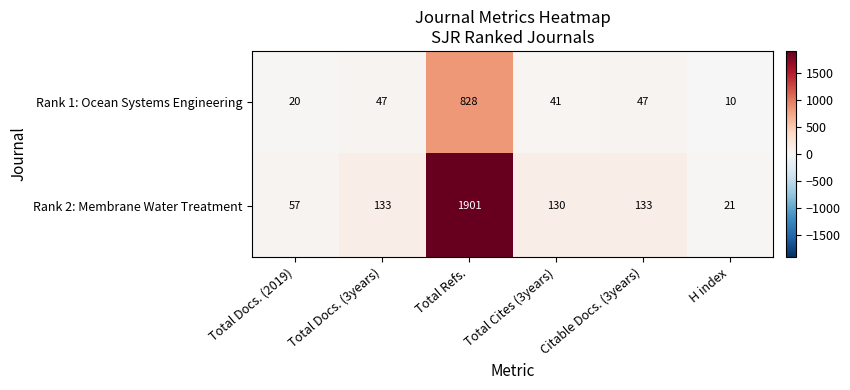

What is the maximum value shown in the chart?

1901